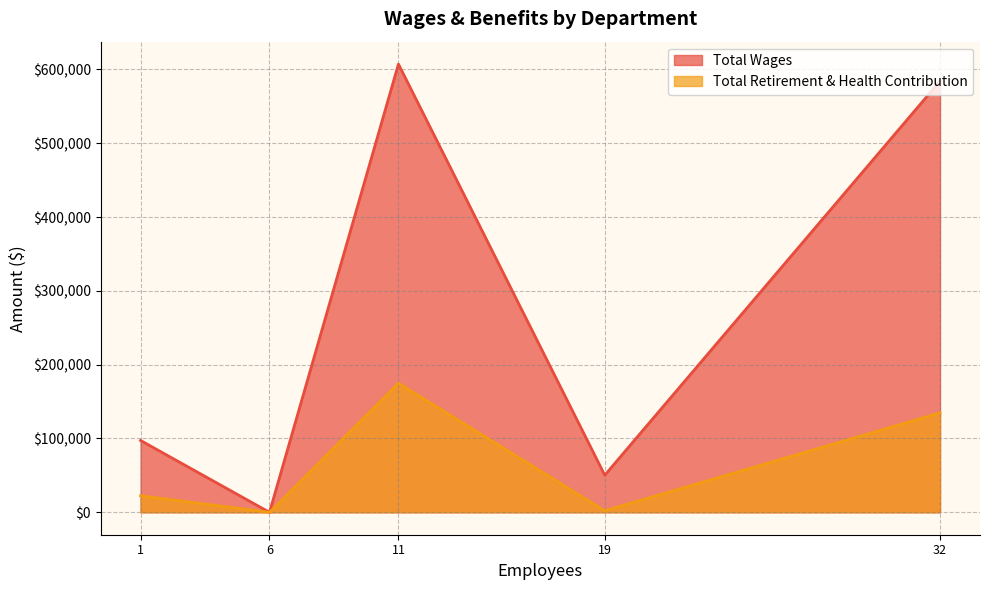

How many lines are shown in the chart?

2